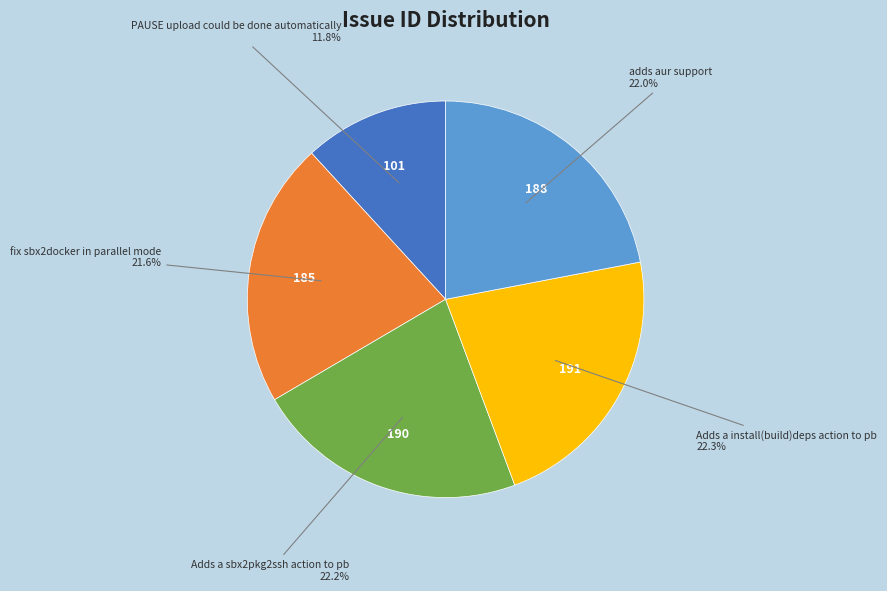

Is there any slice that represents more than half of the pie?

No